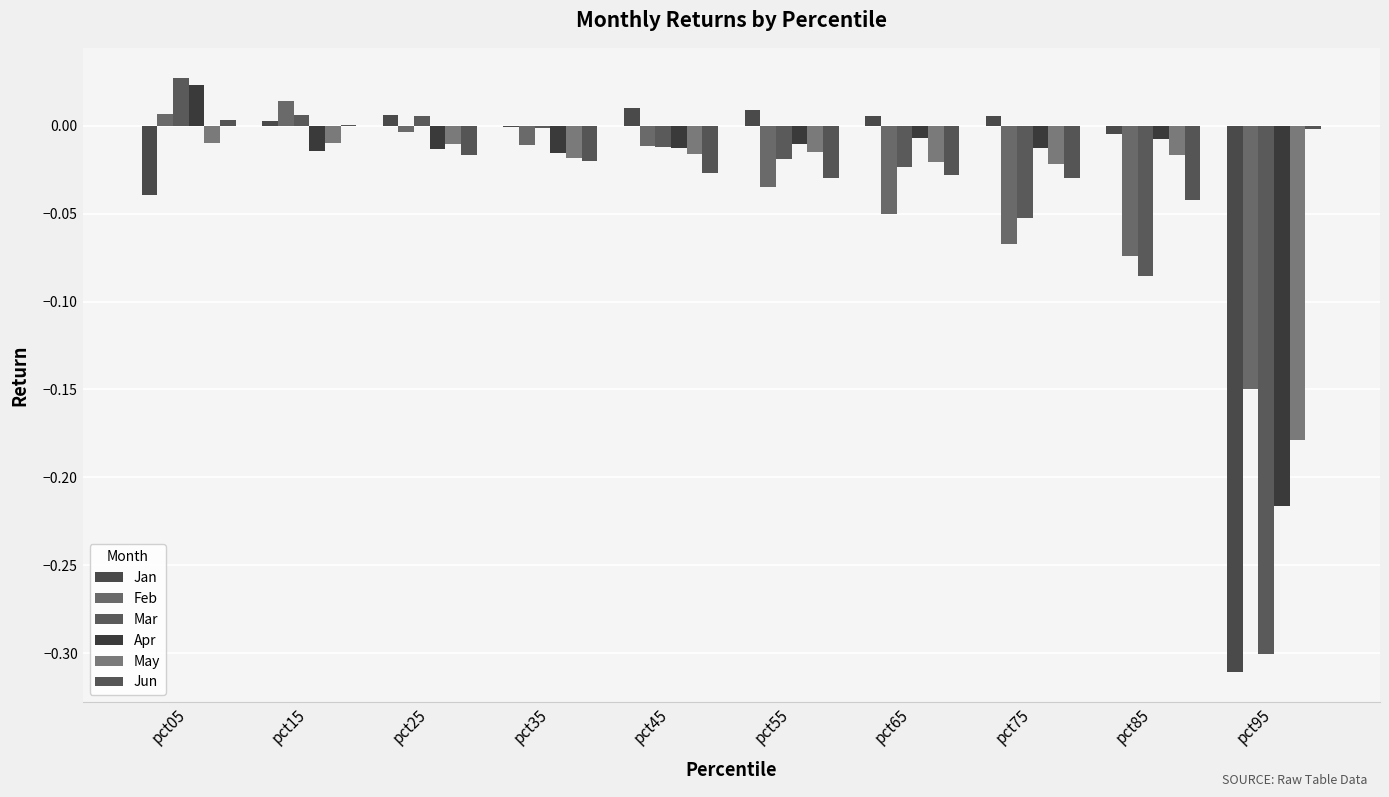

How many values in Mar are above zero?

3